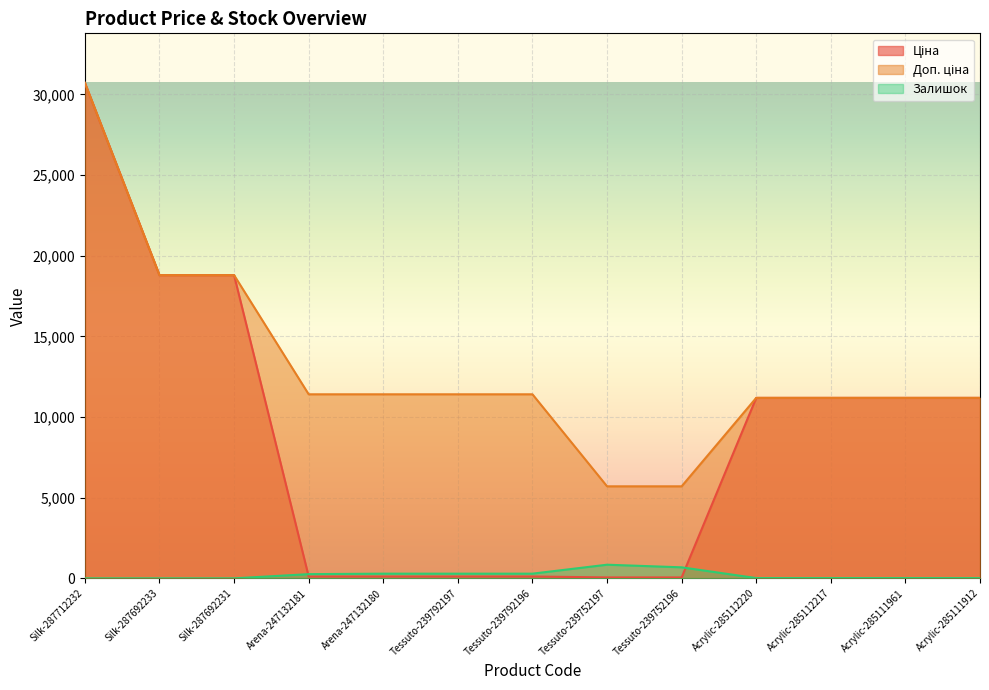

What is the greatest value displayed?

30717.1